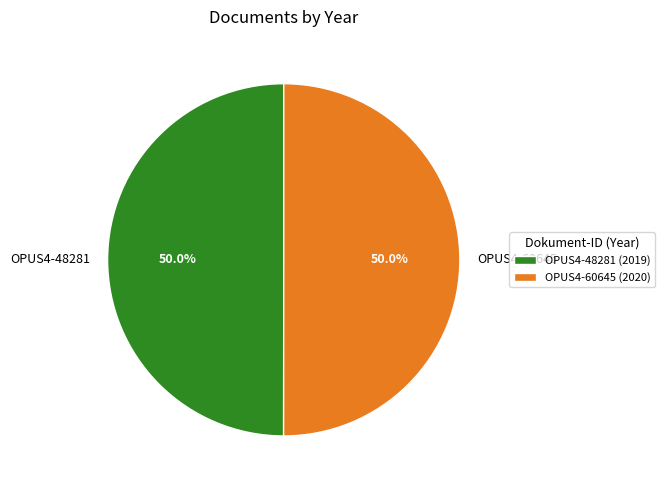

How many slices are in this pie chart?

2